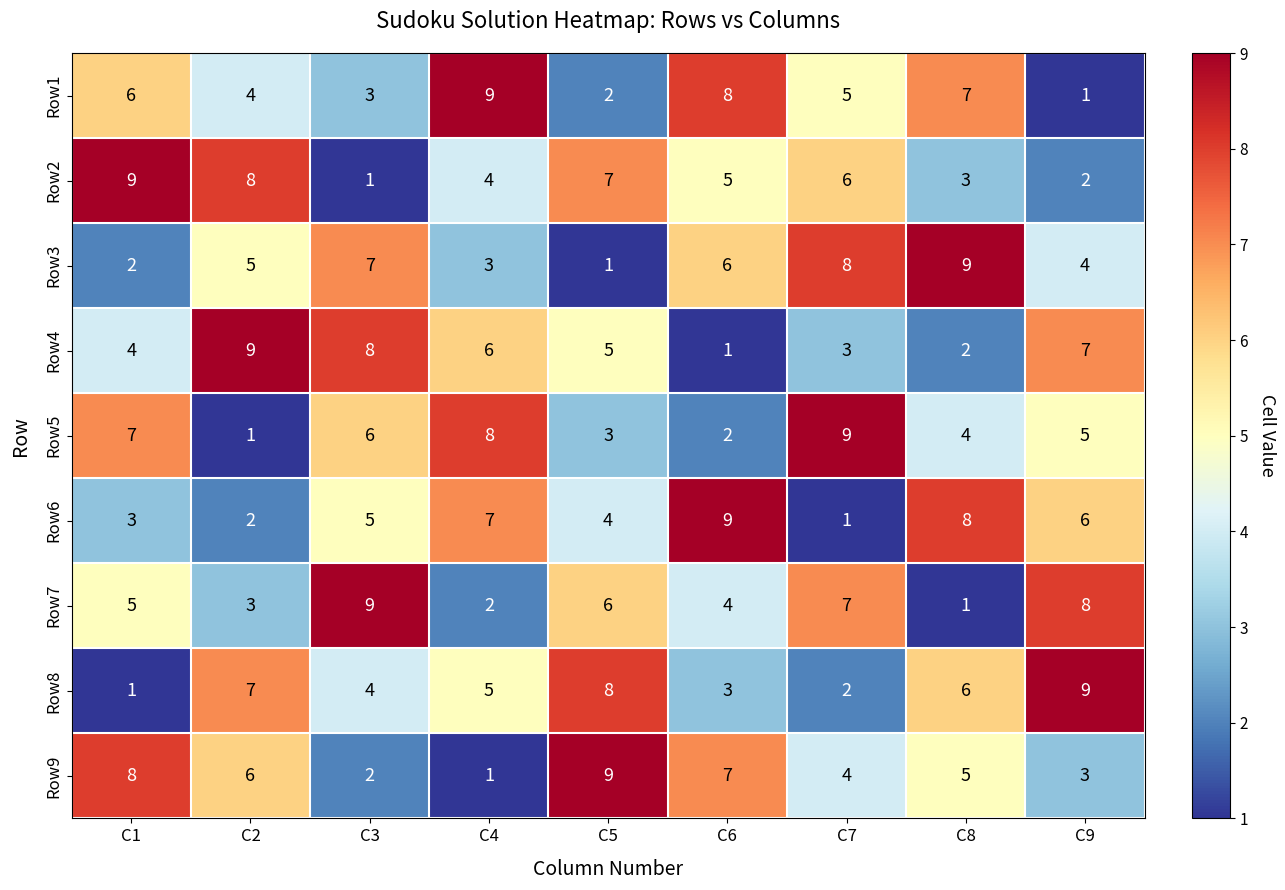

Where is Row8 nearest to the value 5?

C4